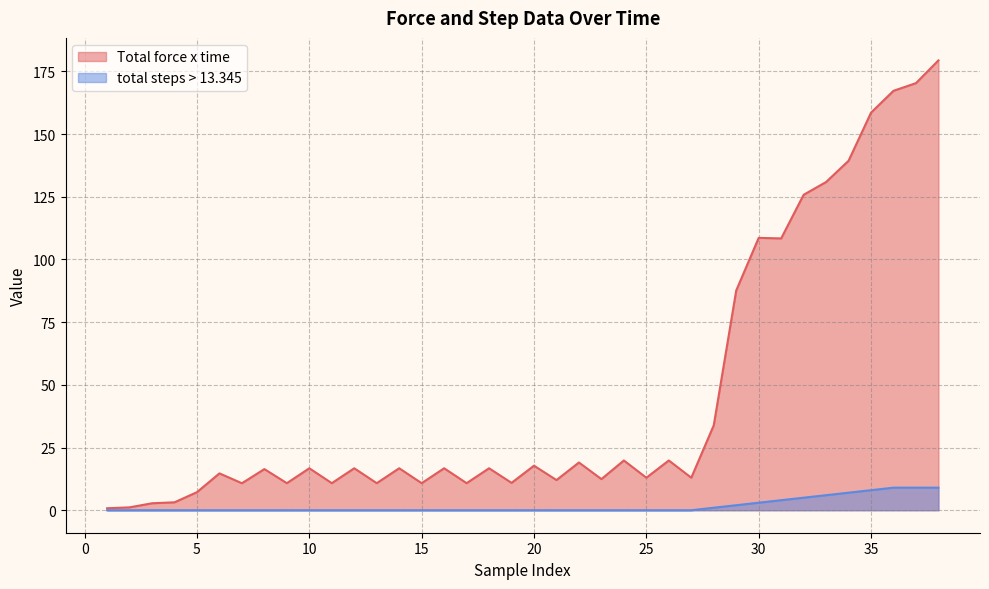

Count the total steps > 13.345 values in the range 0 to 2.

29